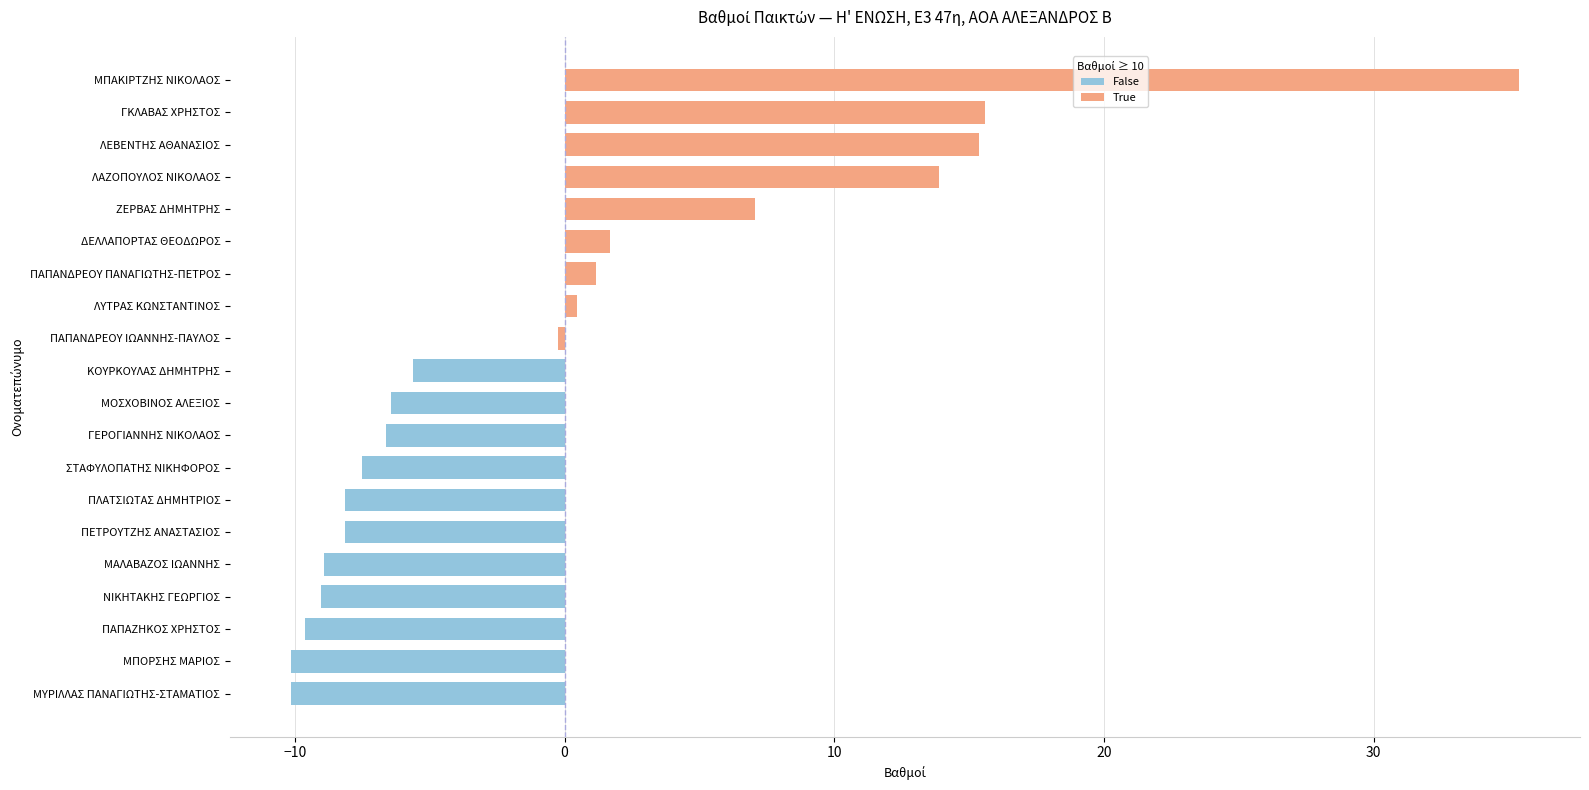

How many positive values are there?

8